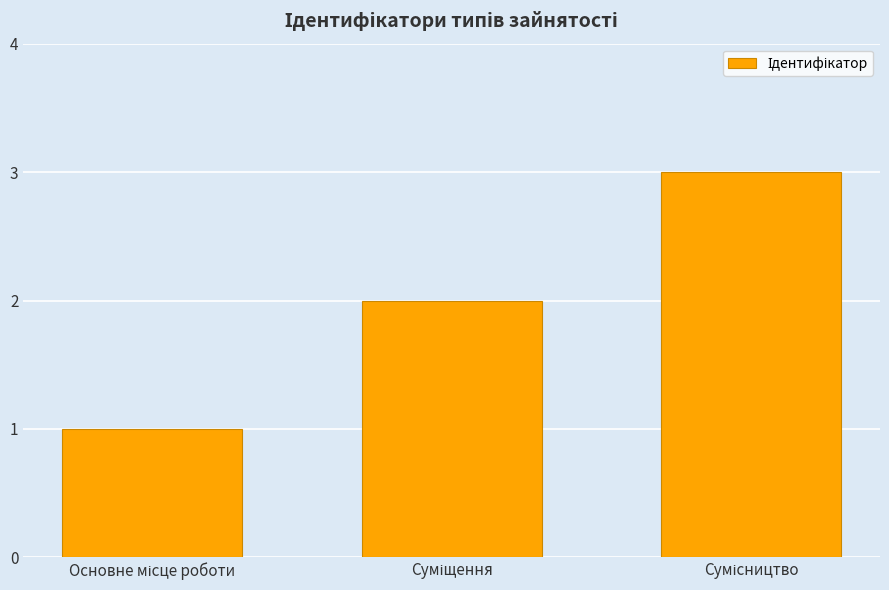

What is the sum of all values?

6